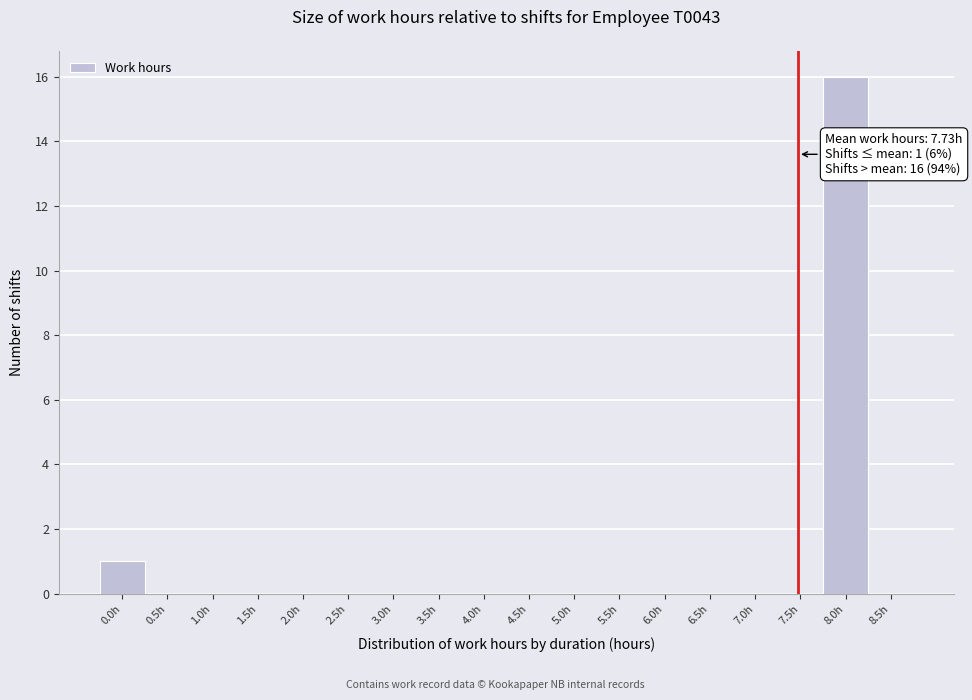

Reading right to left, what are all the values shown in this chart?

8.5h=0	8.0h=16	7.5h=0	7.0h=0	6.5h=0	6.0h=0	5.5h=0	5.0h=0	4.5h=0	4.0h=0	3.5h=0	3.0h=0	2.5h=0	2.0h=0	1.5h=0	1.0h=0	0.5h=0	0.0h=1